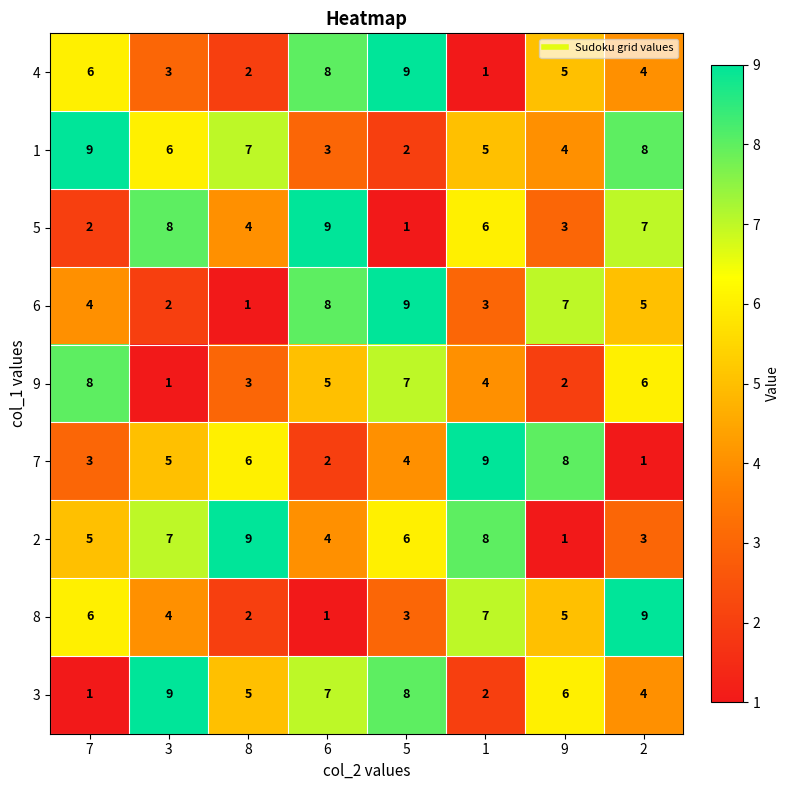

Rank the series at 3 from highest to lowest value.

3, 5, 2, 1, 7, 8, 4, 6, 9